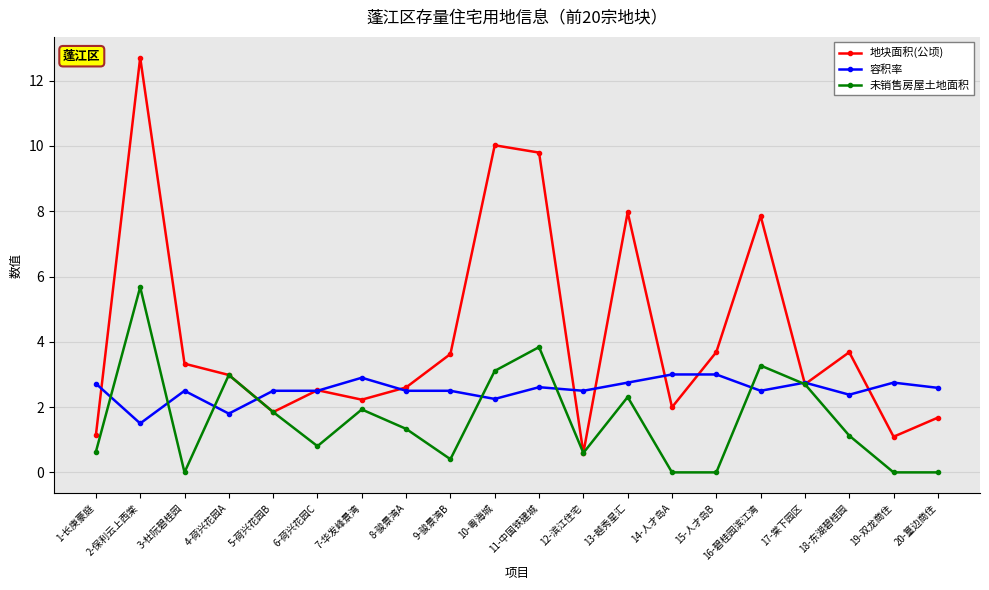

What is the spread (max minus min) of values at 9-骏景湾B?

3.2